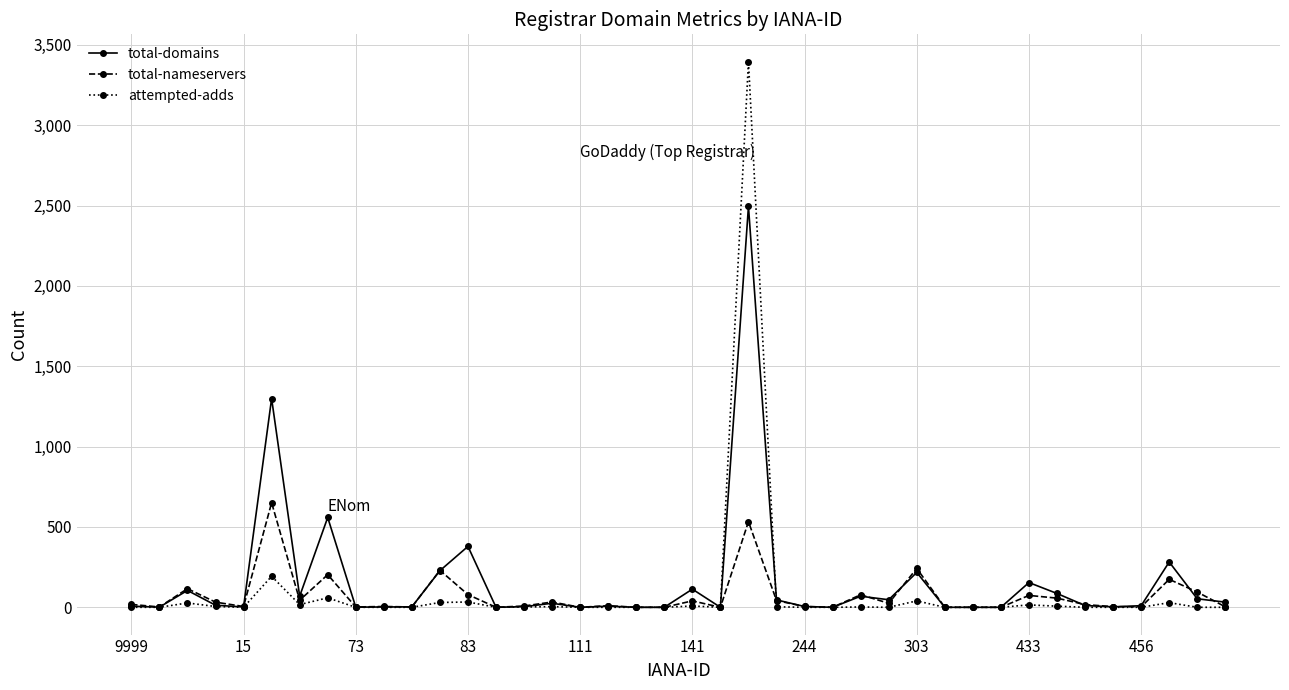

Which series has the largest total across all categories?

total-domains